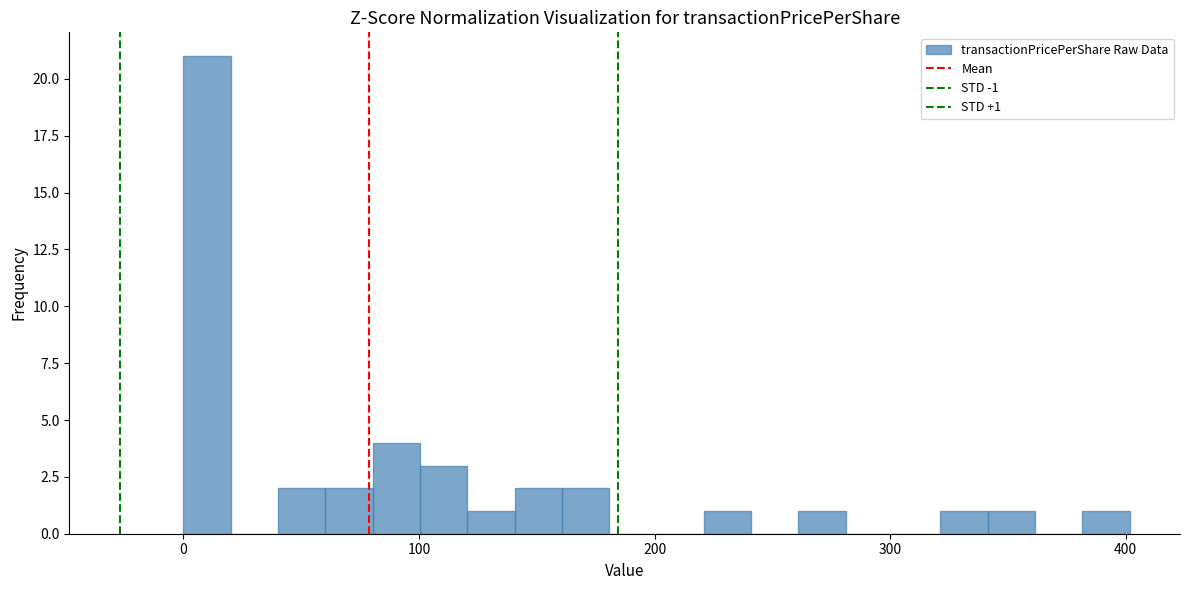

Read against the x-axis, roughly where is the centre of the tallest bar?

10